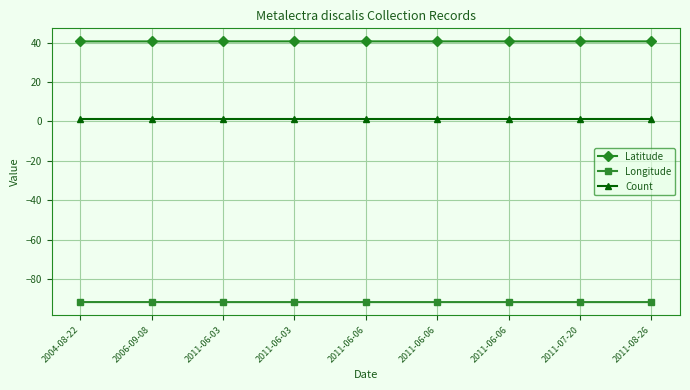

What is the minimum value shown in the chart?

-91.7